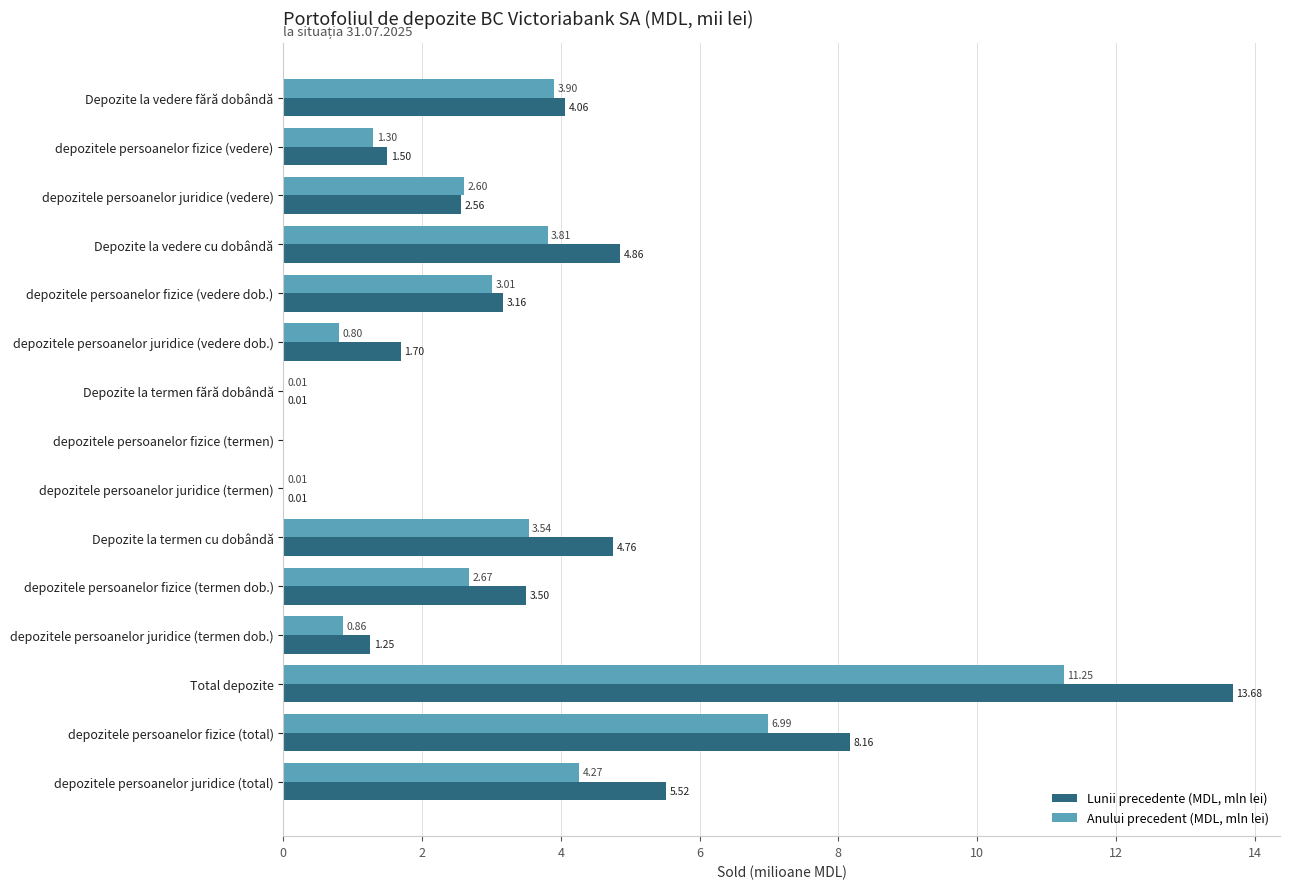

What is the sum of the Anului precedent (MDL, mln lei) values at depozitele persoanelor fizice (total) and Depozite la termen fără dobândă?

7.0